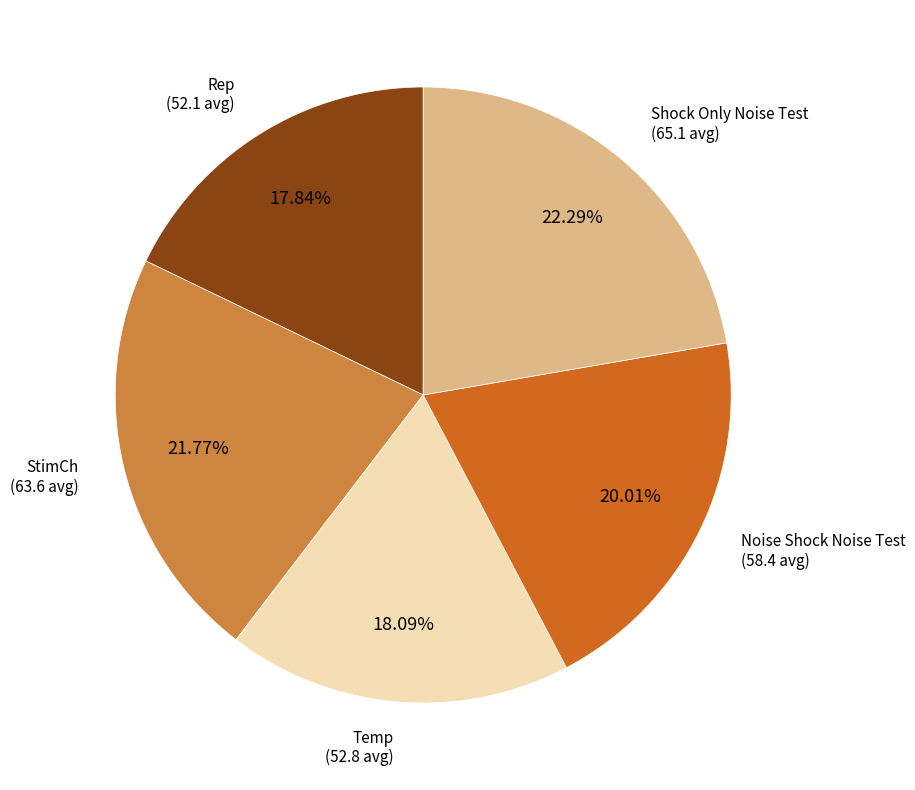

To the nearest percent, what portion does Shock Only Noise Test represent?

22%